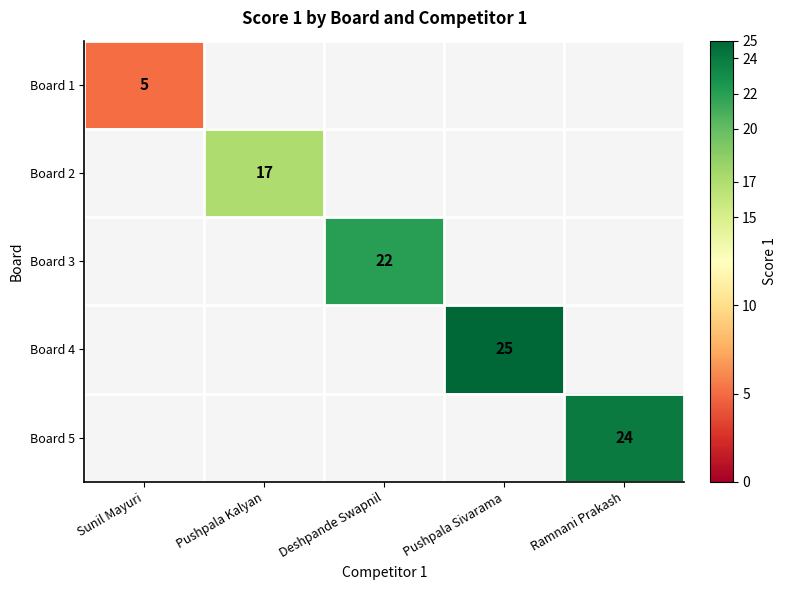

Count the number of data series in this chart.

5